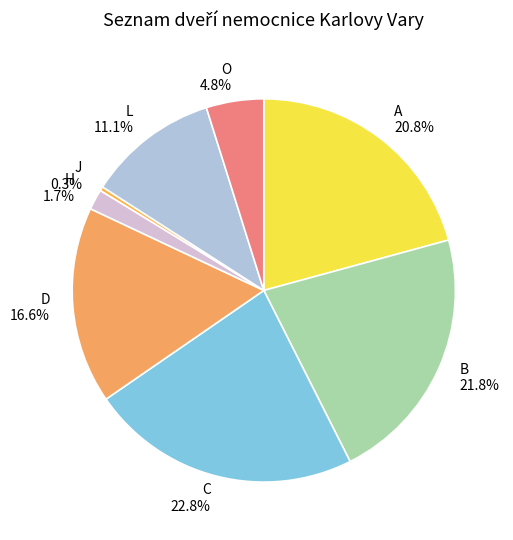

Rank the categories by value from highest to lowest.

C, B, A, D, L, O, H, J